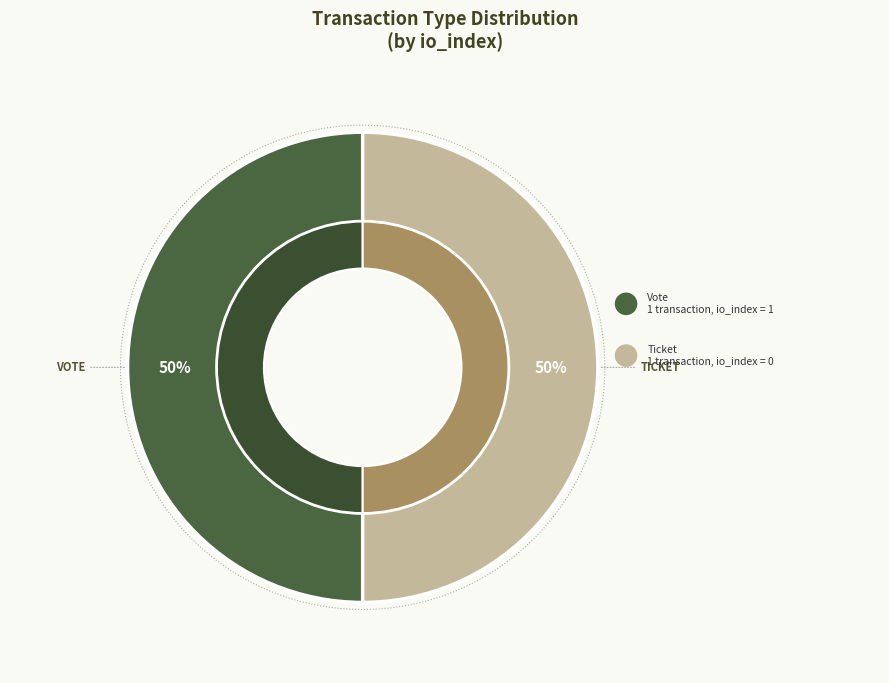

Rank the categories by value from highest to lowest.

Vote (io_index=1), Ticket (io_index=0)